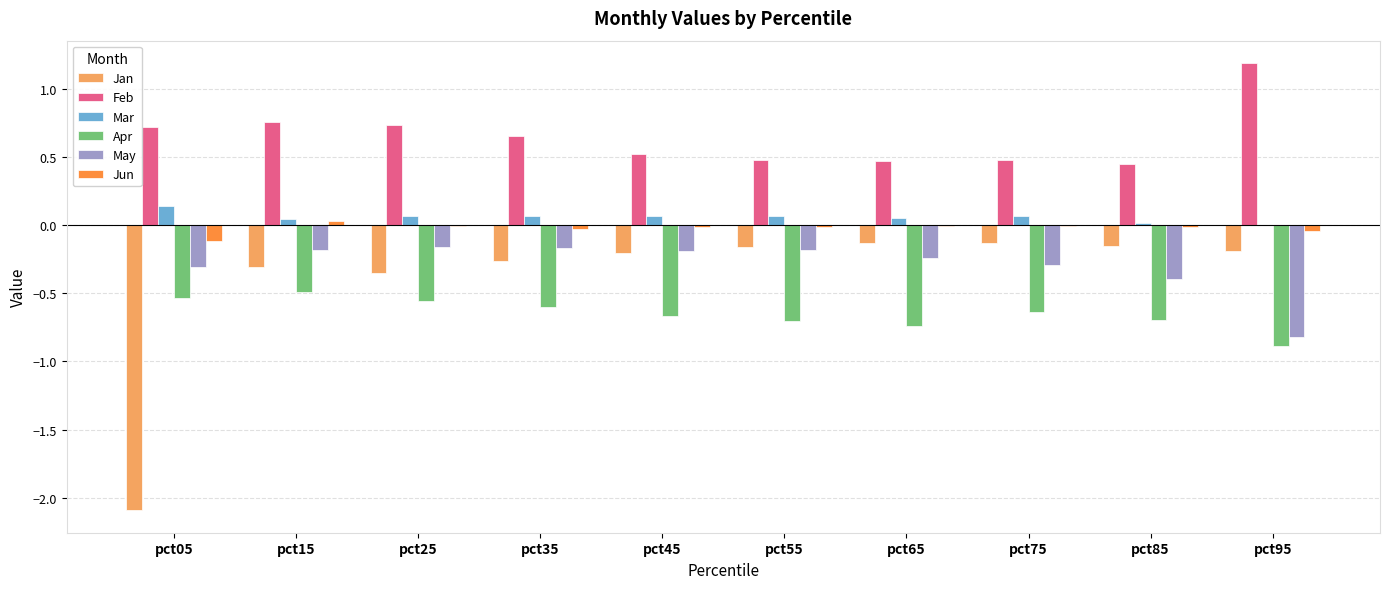

What is the sum of all Jan values?

-4.0